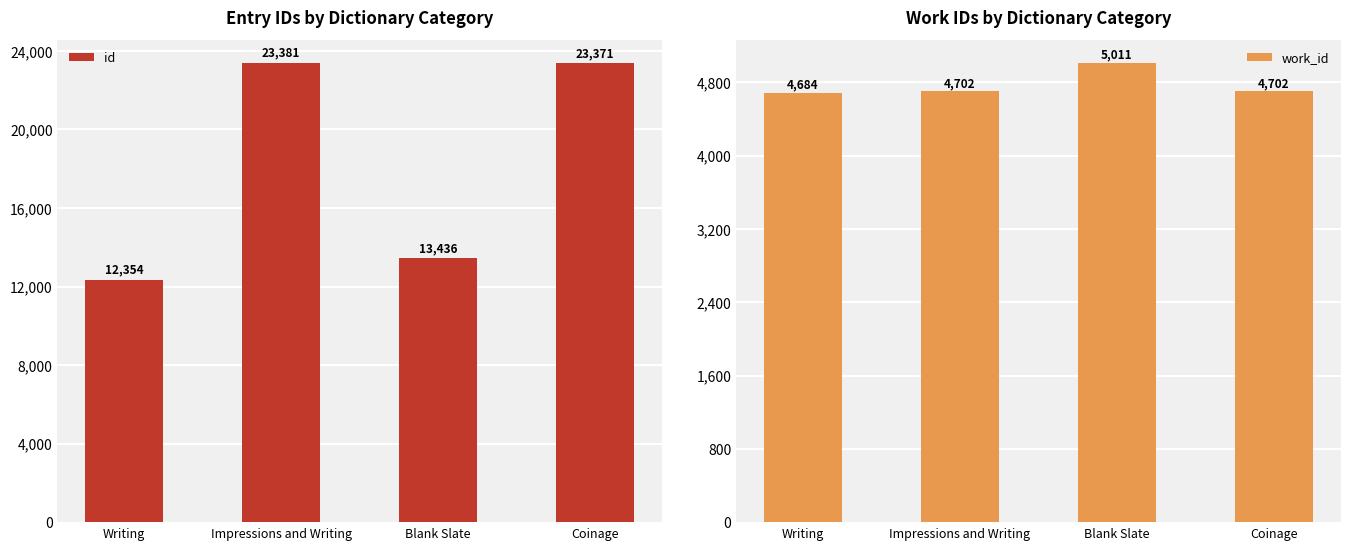

What is the smallest value displayed?

4684